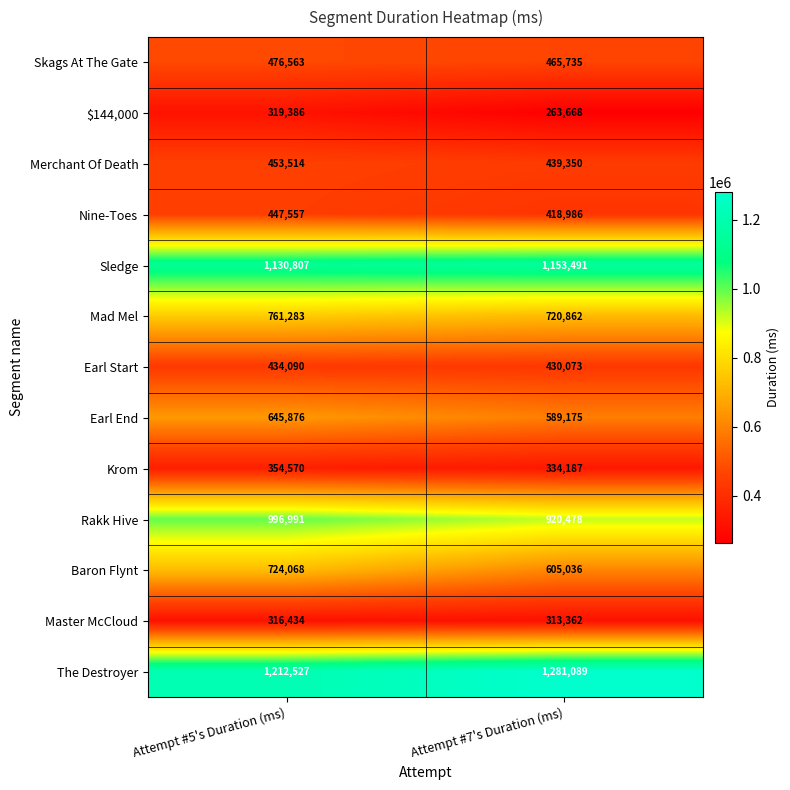

Read the Sledge value at Attempt #7's Duration (ms), to the nearest 100.

1153500